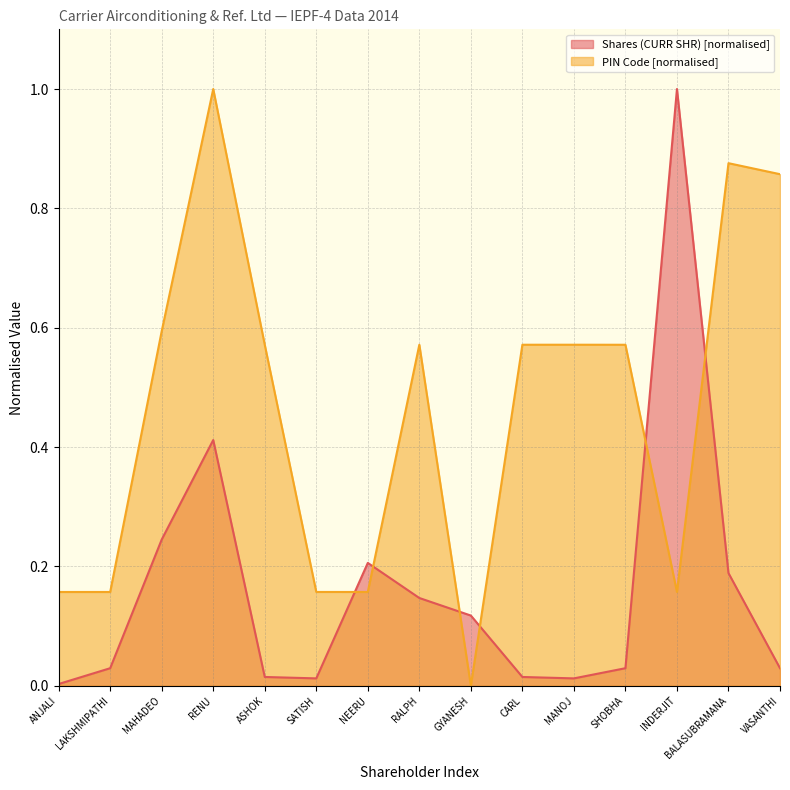

Reading left to right, what are all the values shown in this chart?

Shares (CURR SHR): 0.0	0.0	0.2	0.4	0.0	0.0	0.2	0.1	0.1	0.0	0.0	0.0	1.0	0.2	0.0
PIN Code: 0.2	0.2	0.6	1.0	0.6	0.2	0.2	0.6	0.0	0.6	0.6	0.6	0.2	0.9	0.9